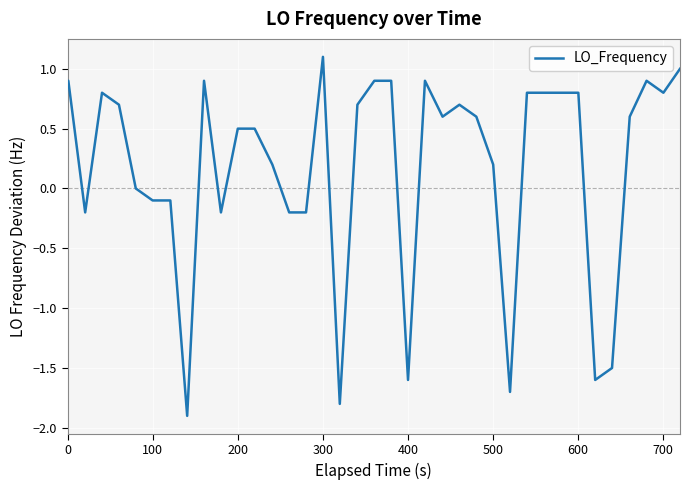

What is the smallest value displayed?

-1.9